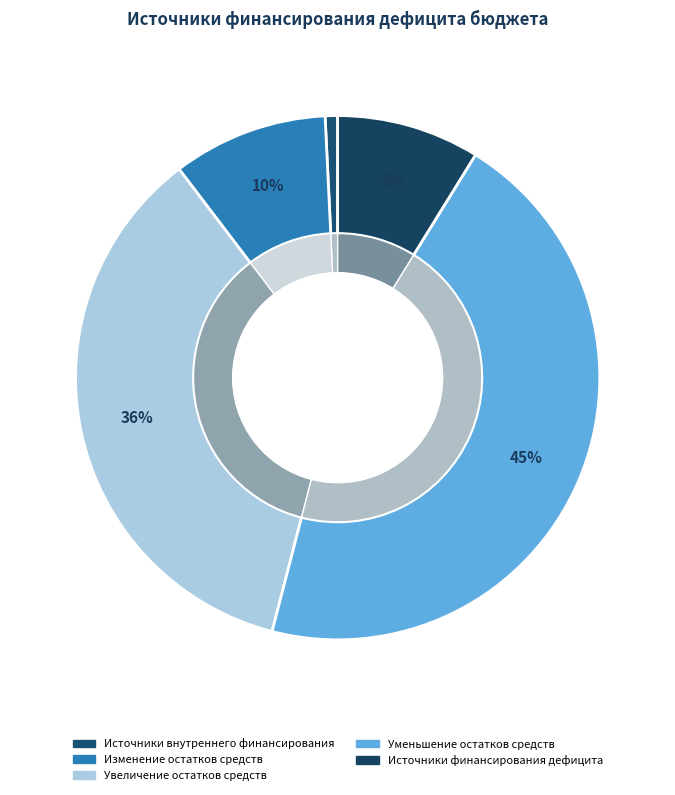

To the nearest percent, what is the average slice percentage?

20%